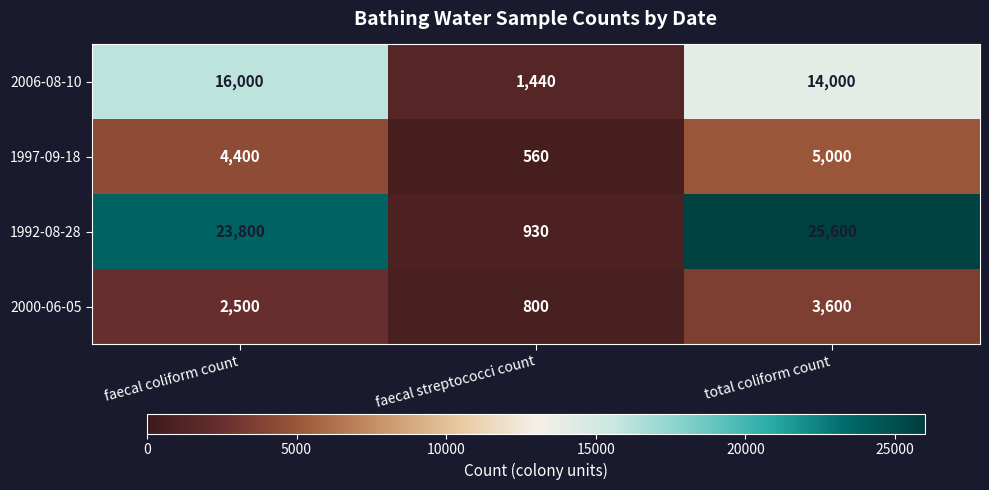

How many categories are shown in the chart?

3